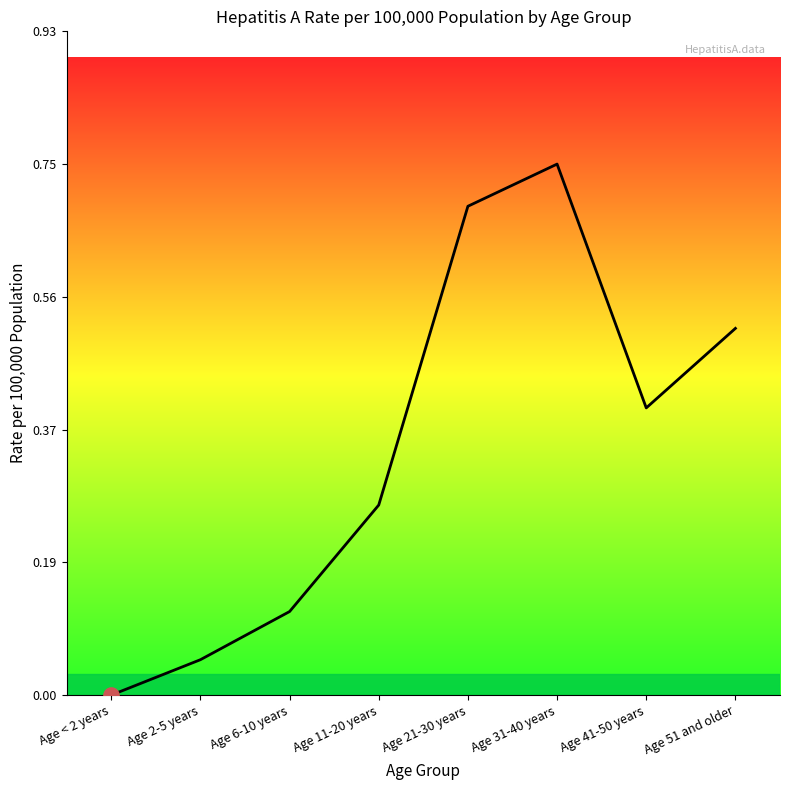

What is the change in value from Age < 2 years to Age 11-20 years?

+0.3